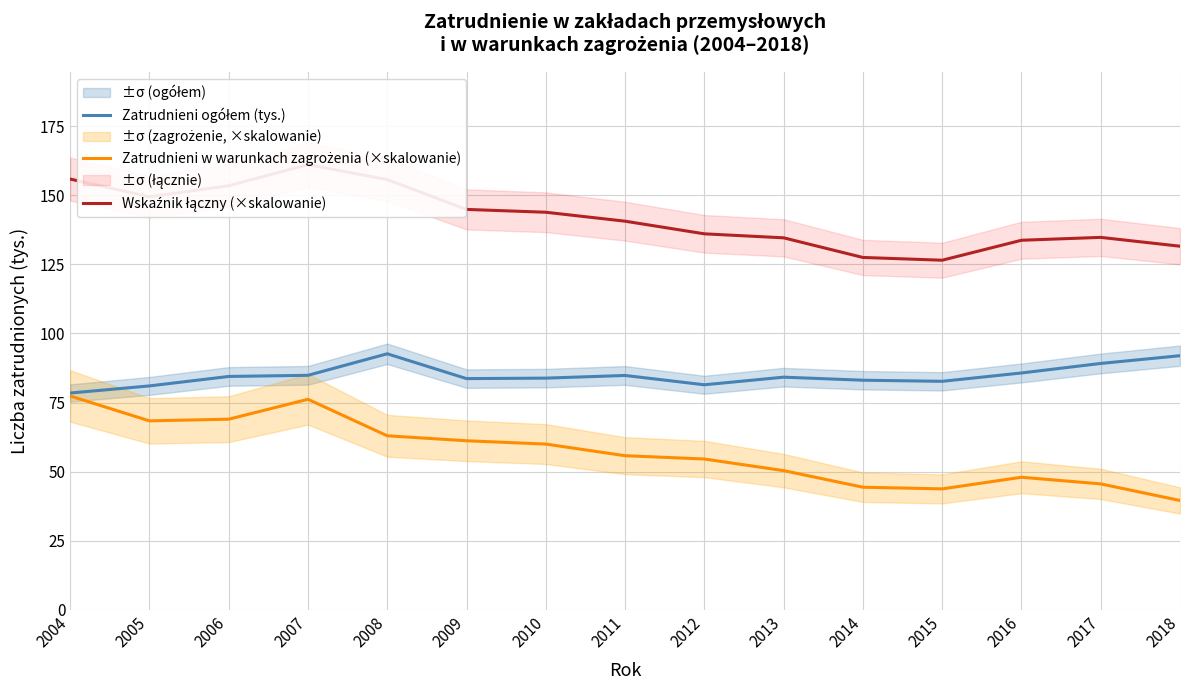

Is the value of Wskaźnik łączny (×skalowanie) at 2016 greater than the value of Zatrudnieni w warunkach zagrożenia (×skalowanie) at 2018?

Yes